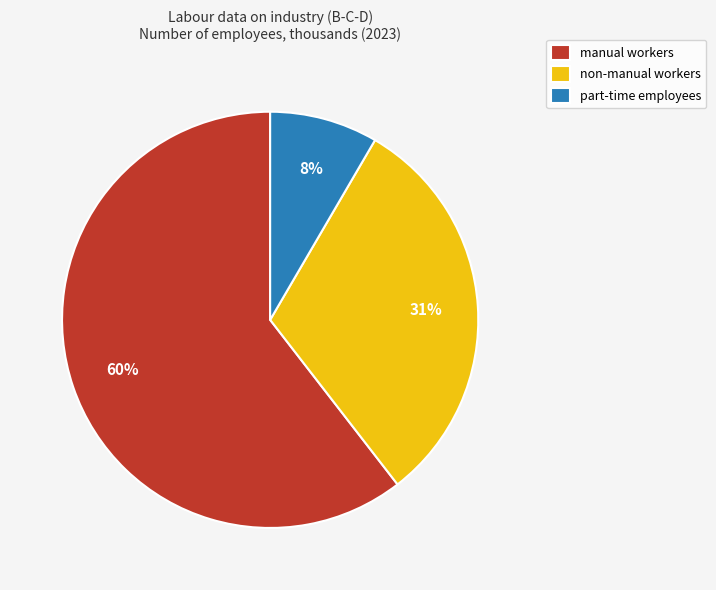

Which category has the smallest portion of the pie?

part-time employees